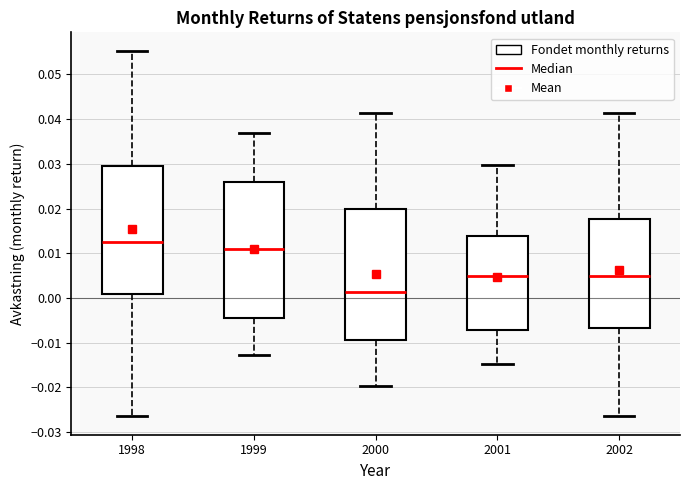

Reading left to right, transcribe this box plot: for each box, give where its median line is, the range the box spans, and where its two whiskers end, as read against the y-axis. The values are not printed on the chart, so give them approximately, as read against the axis.

1998: median 0.012, box 0.001 to 0.029, whiskers -0.026 to 0.055
1999: median 0.011, box -0.004 to 0.026, whiskers -0.013 to 0.037
2000: median 0.001, box -0.009 to 0.020, whiskers -0.020 to 0.041
2001: median 0.005, box -0.007 to 0.014, whiskers -0.015 to 0.030
2002: median 0.005, box -0.007 to 0.018, whiskers -0.026 to 0.041